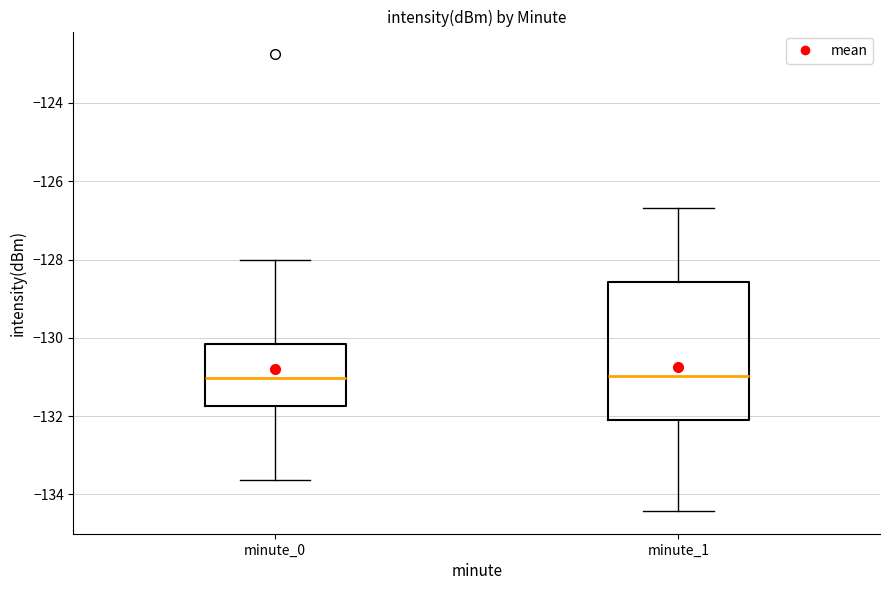

Reading left to right, transcribe this box plot: for each box, give where its median line is, the range the box spans, and where its two whiskers end, as read against the y-axis. The values are not printed on the chart, so give them approximately, as read against the axis.

minute_0: median -131.0, box -131.8 to -130.2, whiskers -133.6 to -128.0
minute_1: median -131.0, box -132.2 to -128.6, whiskers -134.4 to -126.6